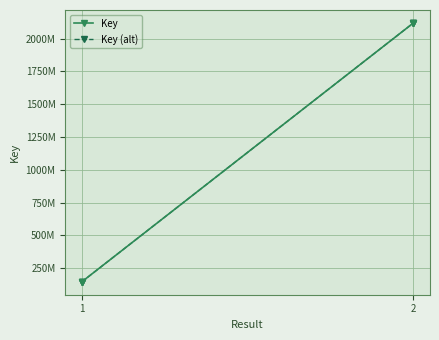

Which has a higher value, 2 or 0?

2